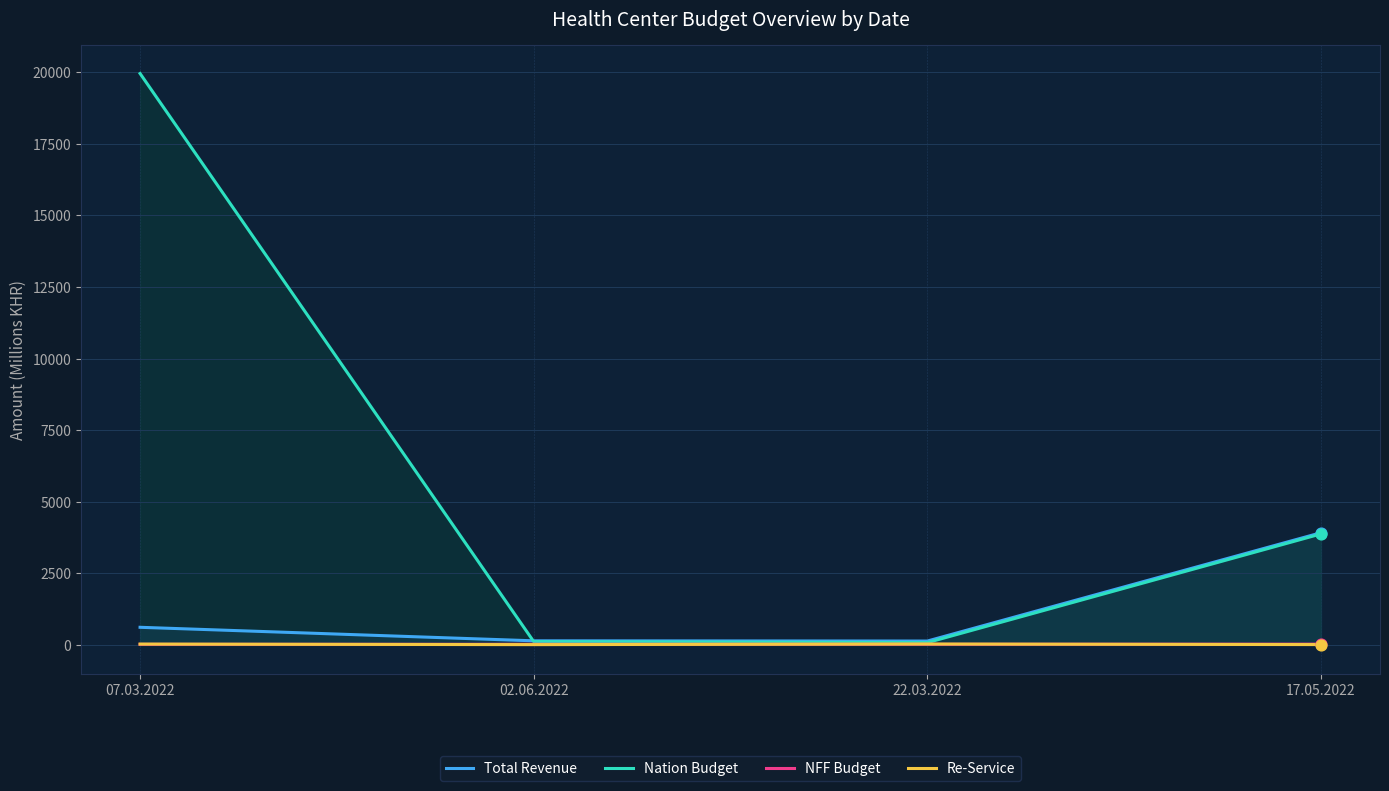

Which series has the widest spread of Y values?

Nation Budget